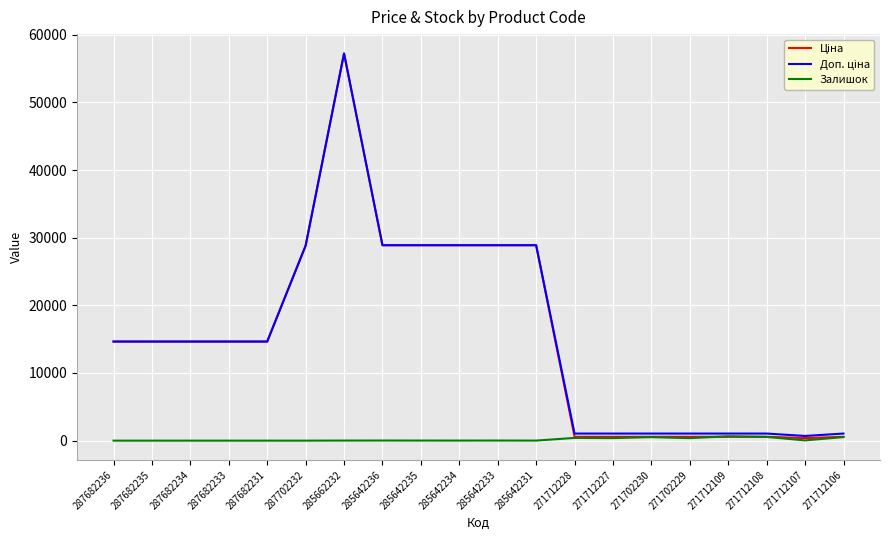

True or false: Доп. ціна has more than 0 interior local peaks.

True